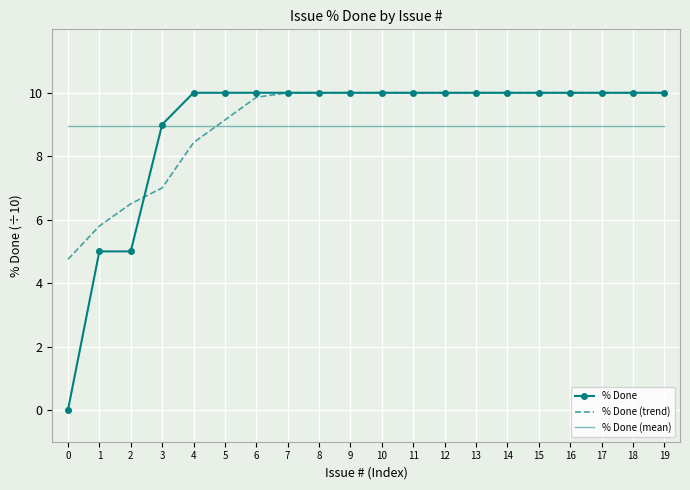

Which series ends up on top after the final intersection of % Done (mean) and % Done?

% Done